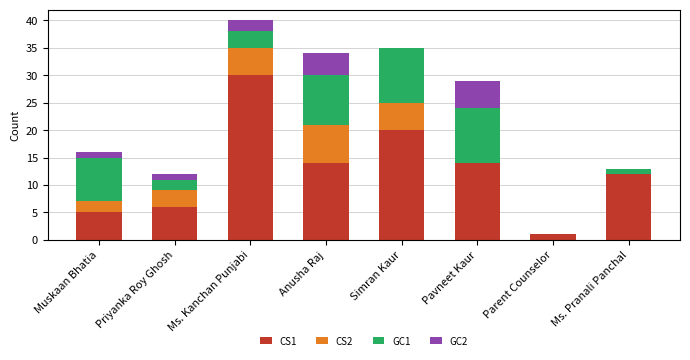

What are all the series names shown in the legend?

CS1, CS2, GC1, GC2